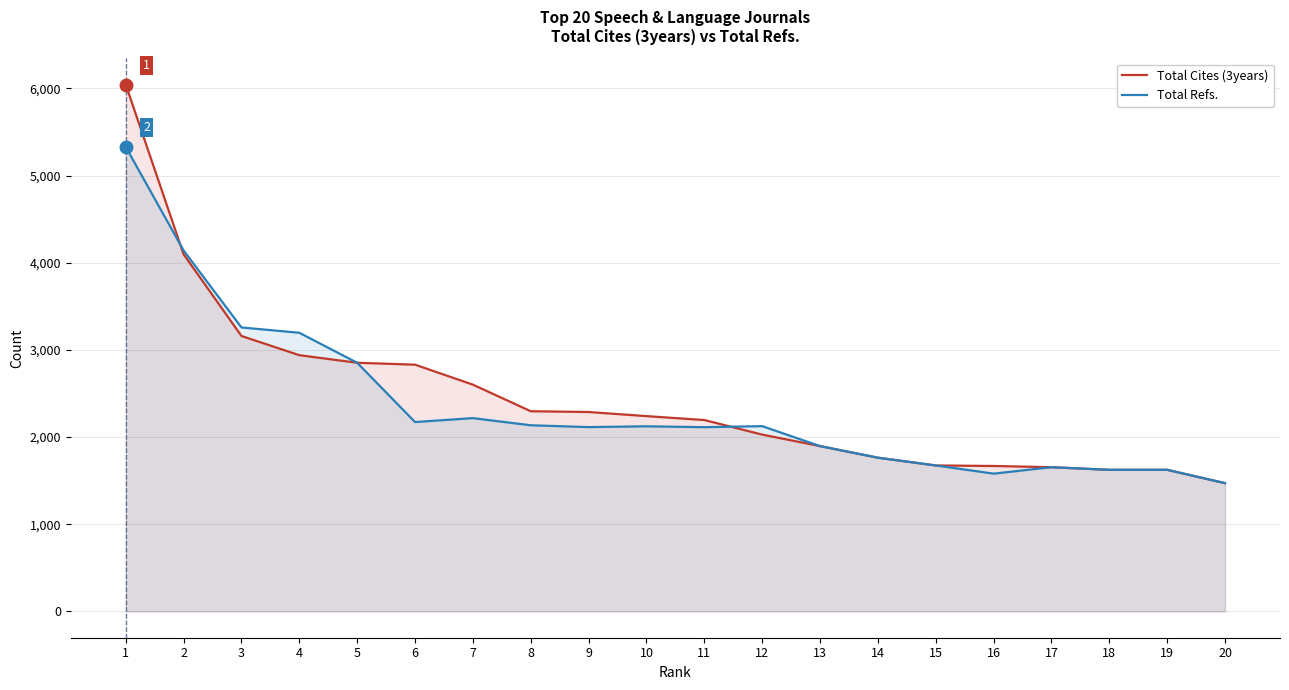

Reading left to right, what are all the values shown in this chart?

Total Cites (3years): 1=6042	2=4096	3=3159	4=2939	5=2852	6=2830	7=2601	8=2296	9=2287	10=2240	11=2195	12=2028	13=1896	14=1763	15=1674	16=1668	17=1654	18=1624	19=1624	20=1471
Total Refs.: 1=5328	2=4140	3=3257	4=3196	5=2852	6=2172	7=2217	8=2135	9=2114	10=2123	11=2113	12=2125	13=1896	14=1763	15=1674	16=1580	17=1654	18=1624	19=1624	20=1471